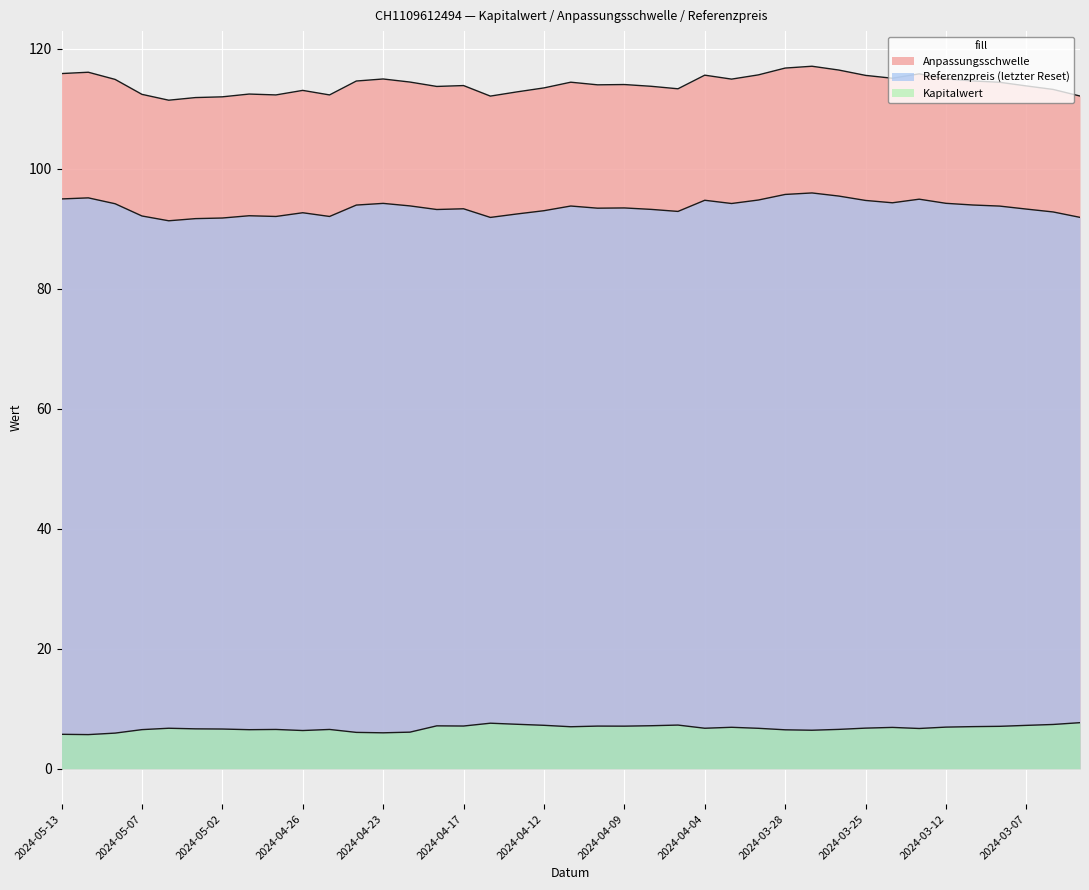

Rank the categories by Referenzpreis (letzter Reset) value from highest to lowest.

2024-03-27, 2024-03-28, 2024-03-26, 2024-05-10, 2024-05-13, 2024-03-21, 2024-04-02, 2024-04-04, 2024-03-25, 2024-03-22, 2024-03-12, 2024-04-23, 2024-04-03, 2024-05-08, 2024-03-11, 2024-04-24, 2024-04-22, 2024-04-11, 2024-03-08, 2024-04-09, 2024-04-10, 2024-04-17, 2024-03-07, 2024-04-08, 2024-04-18, 2024-04-12, 2024-04-05, 2024-03-06, 2024-04-26, 2024-04-15, 2024-04-30, 2024-05-07, 2024-04-29, 2024-04-25, 2024-03-05, 2024-04-16, 2024-05-02, 2024-05-03, 2024-05-06